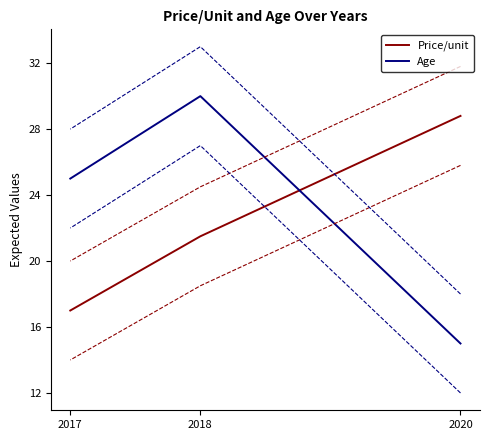

Which series has the largest range (max minus min)?

Age